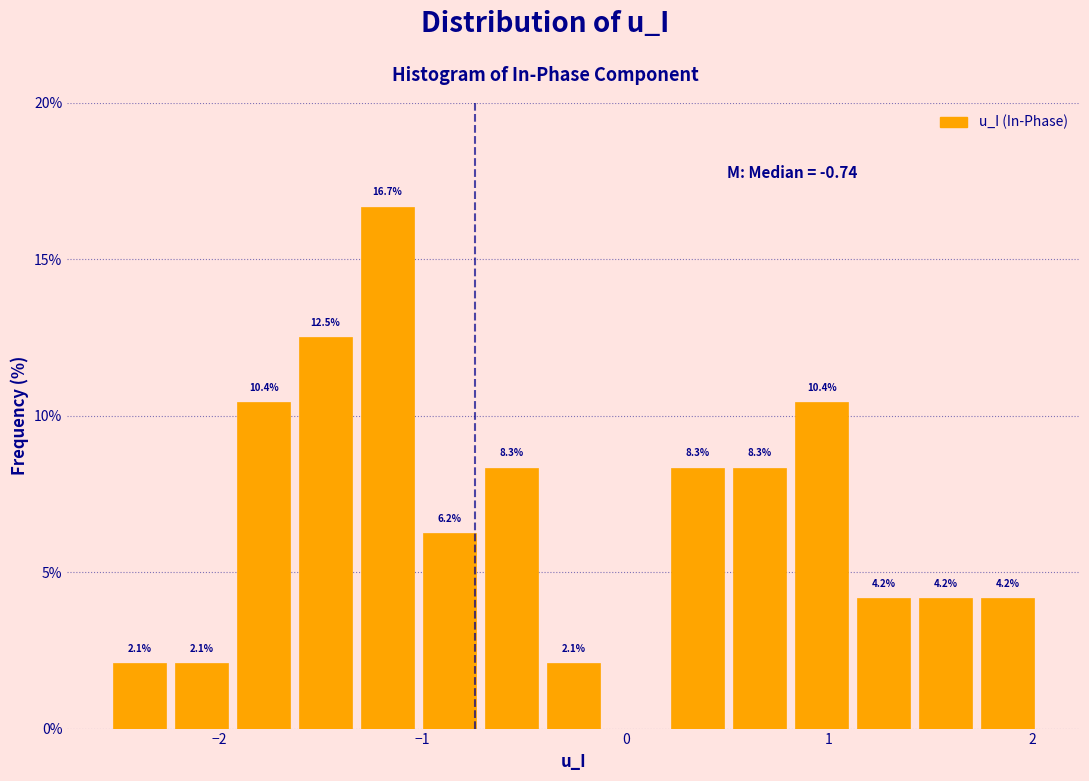

Around what value on the x-axis is the tallest bar? Give the approximate position of its centre, as read against the axis.

-1.2